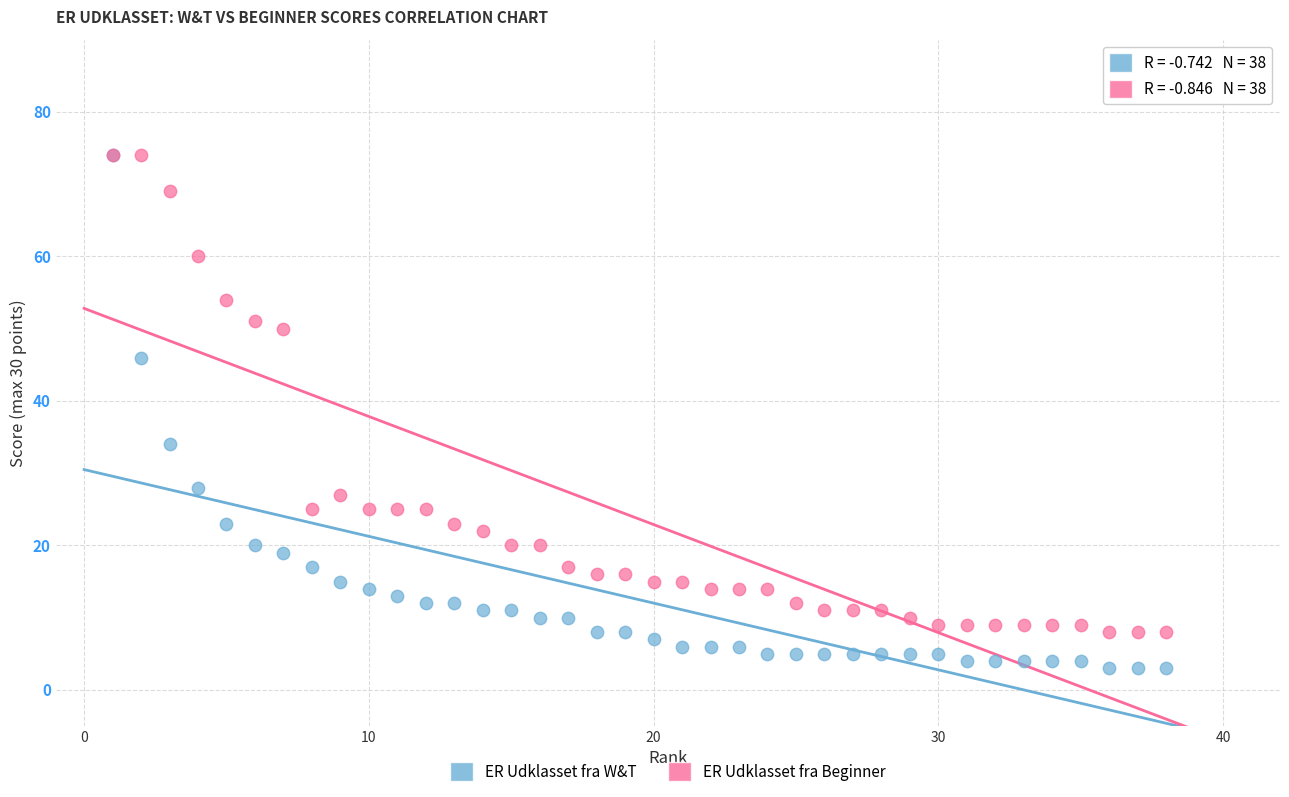

What are all the series names shown in the legend?

ER Udklasset fra W&T, ER Udklasset fra Beginner